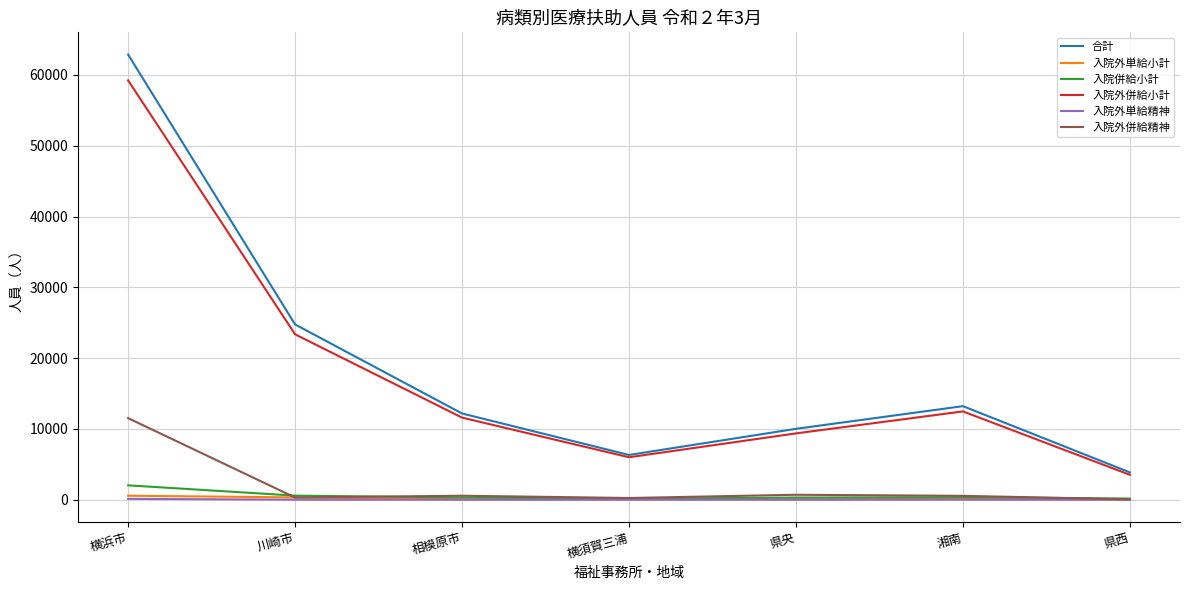

Which series has the widest spread of values?

合計